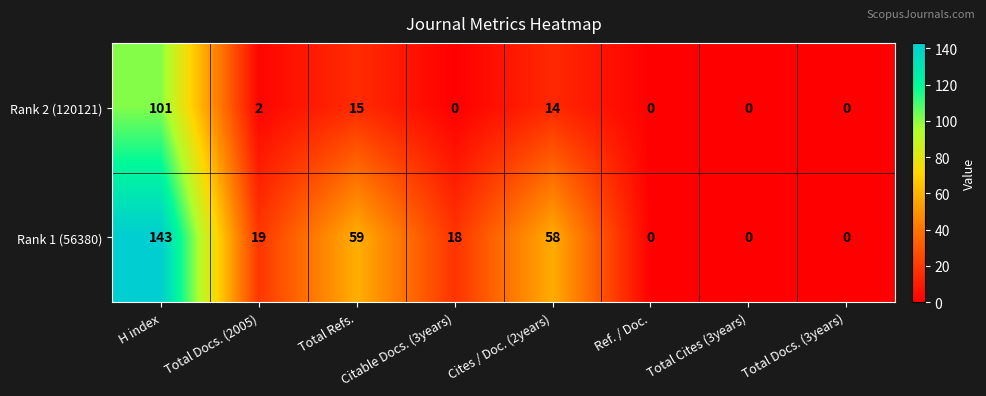

At which category does the chart reach its peak across all series?

H index